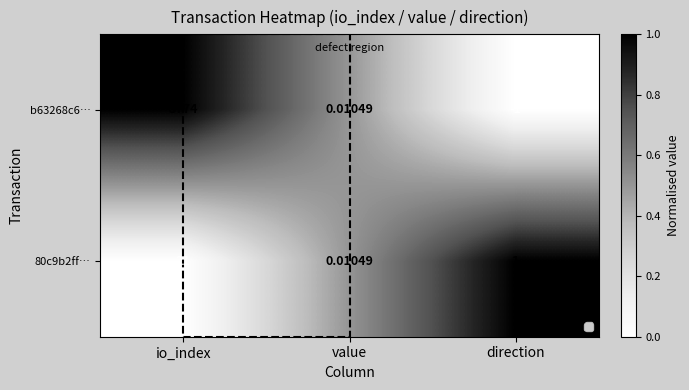

Where does the b63268c6… series first go above 0?

io_index